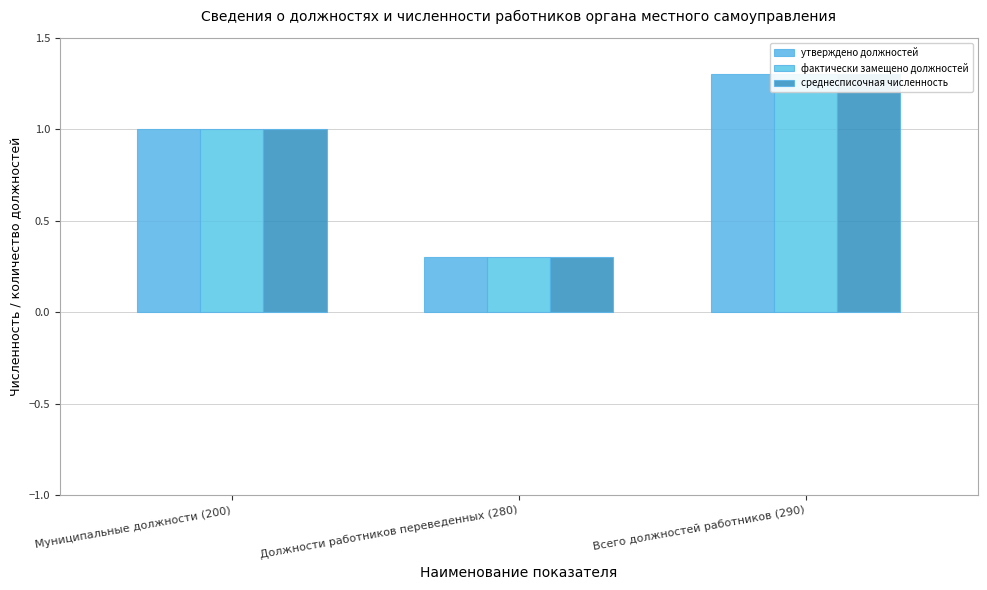

What is the value of the фактически замещено должностей bar at the 1st from the left?

1.0